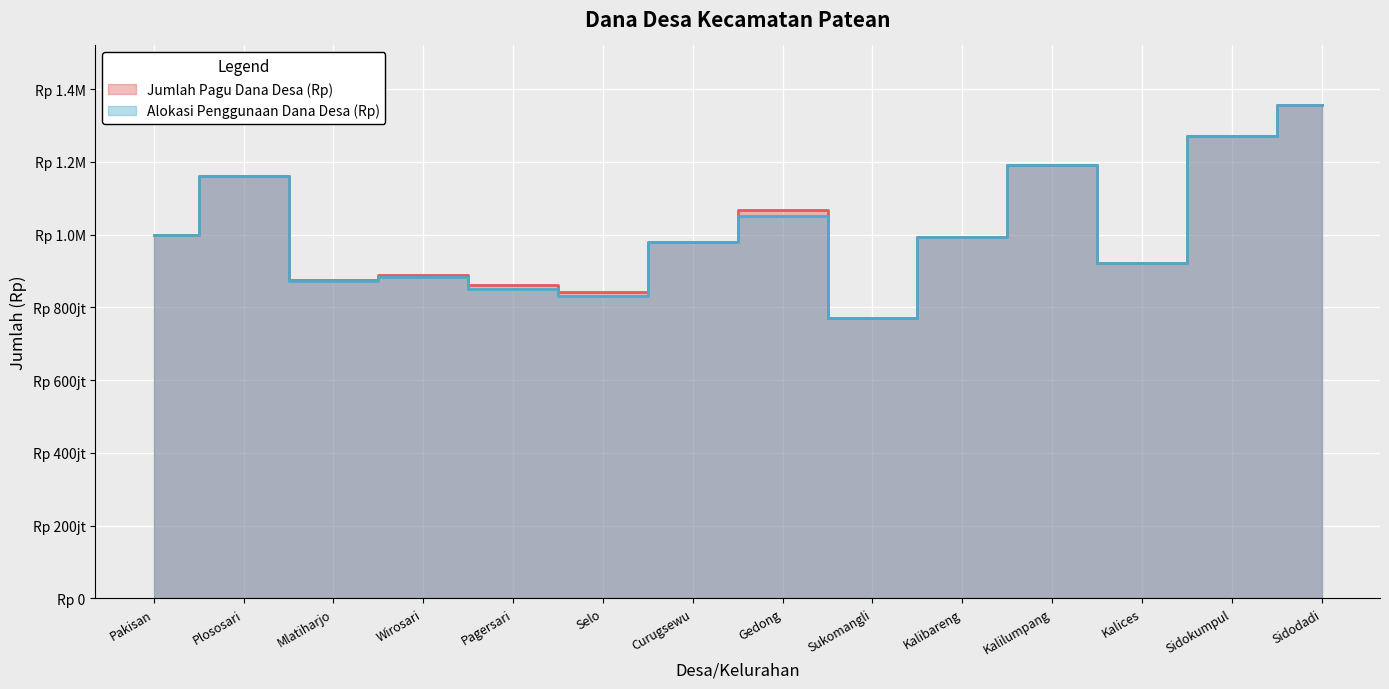

What are all the series names shown in the legend?

Jumlah Pagu Dana Desa (Rp), Alokasi Penggunaan Dana Desa (Rp)